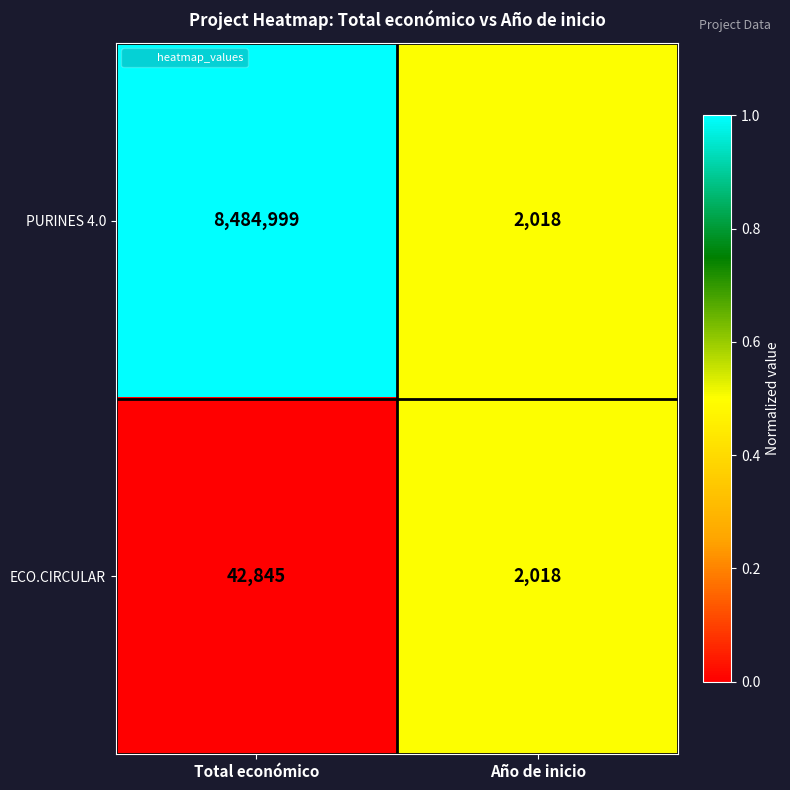

The value of PURINES 4.0 at Año de inicio is 3355. True or false?

False